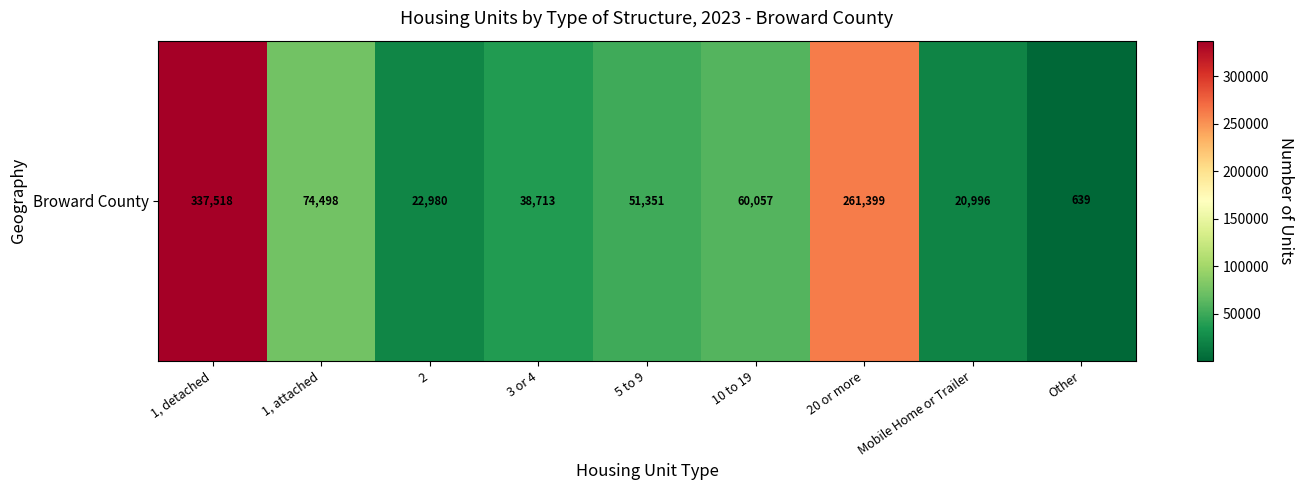

List the labels in order of value, largest first.

1, detached, 20 or more, 1, attached, 10 to 19, 5 to 9, 3 or 4, 2, Mobile Home or Trailer, Other